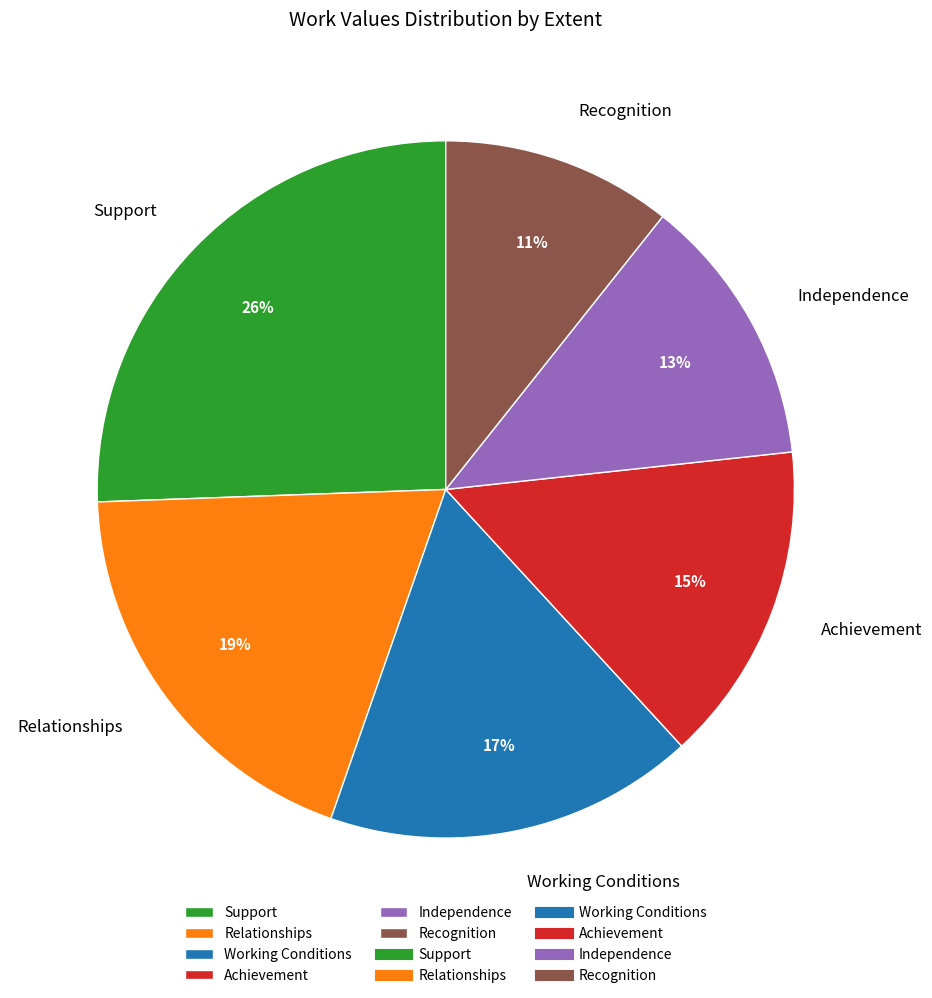

The Recognition slice represents 5% of the pie. True or false?

False